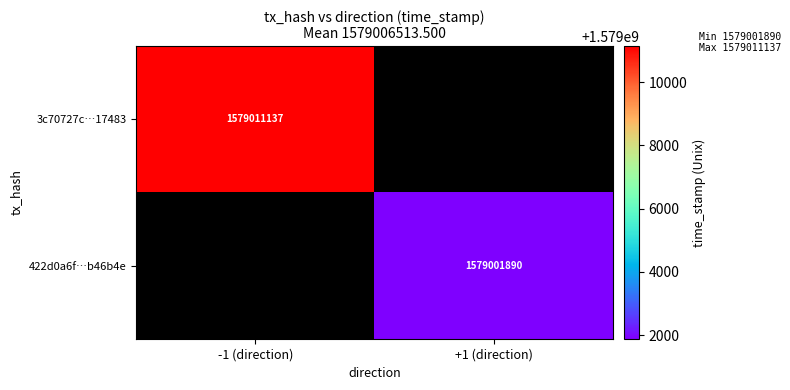

Is the value of 3c70727c…17483 at -1 (direction) greater than the value of 422d0a6f…b46b4e at +1 (direction)?

Yes